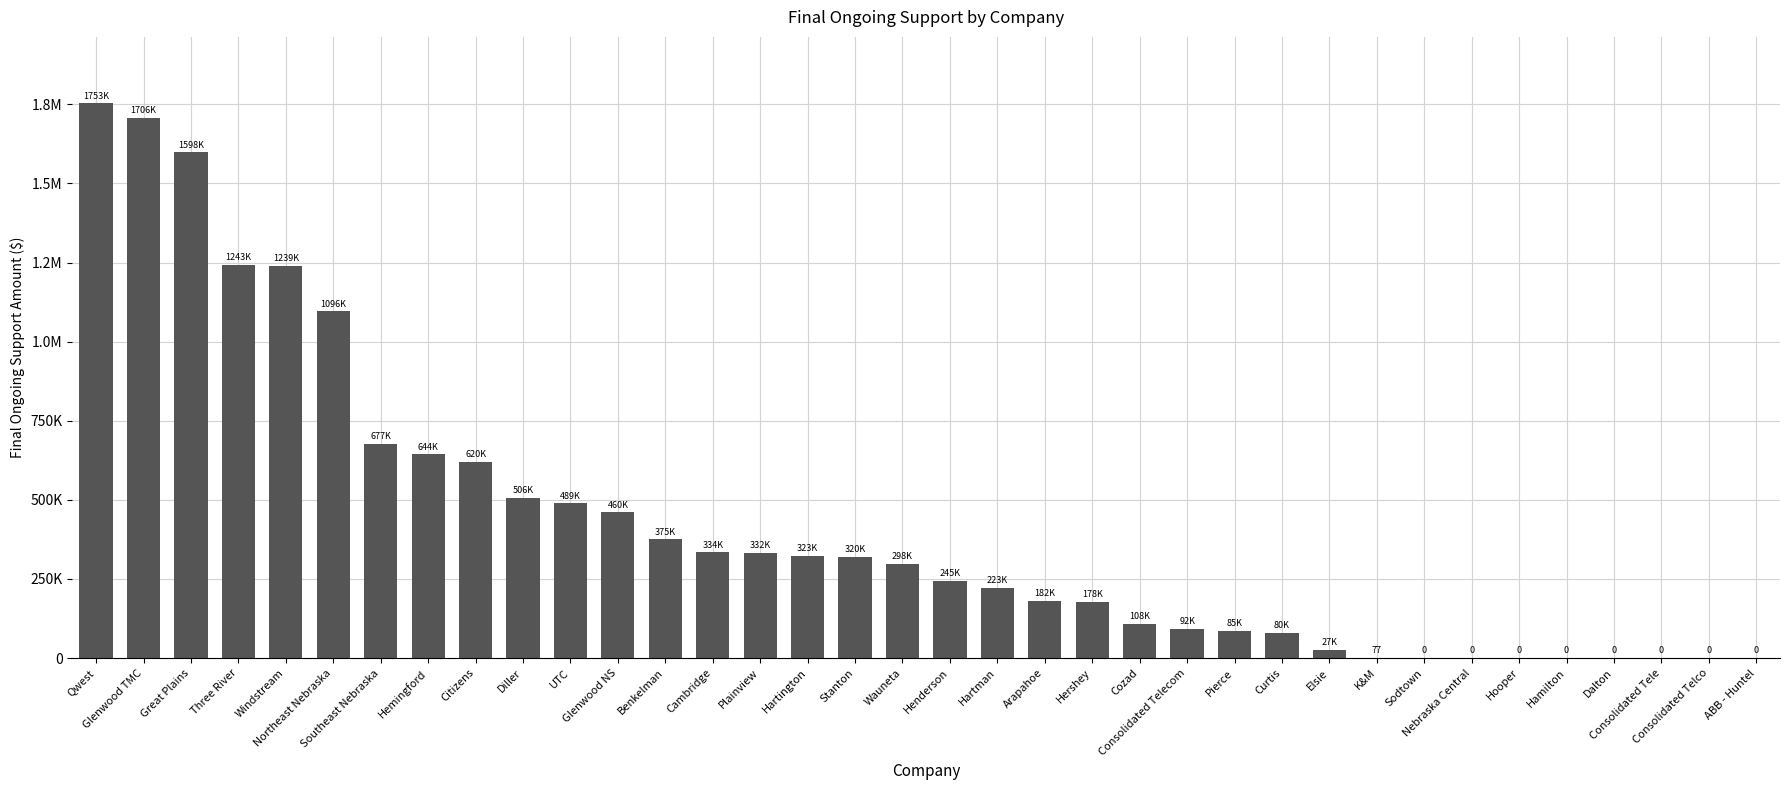

Are the bars horizontal?

No